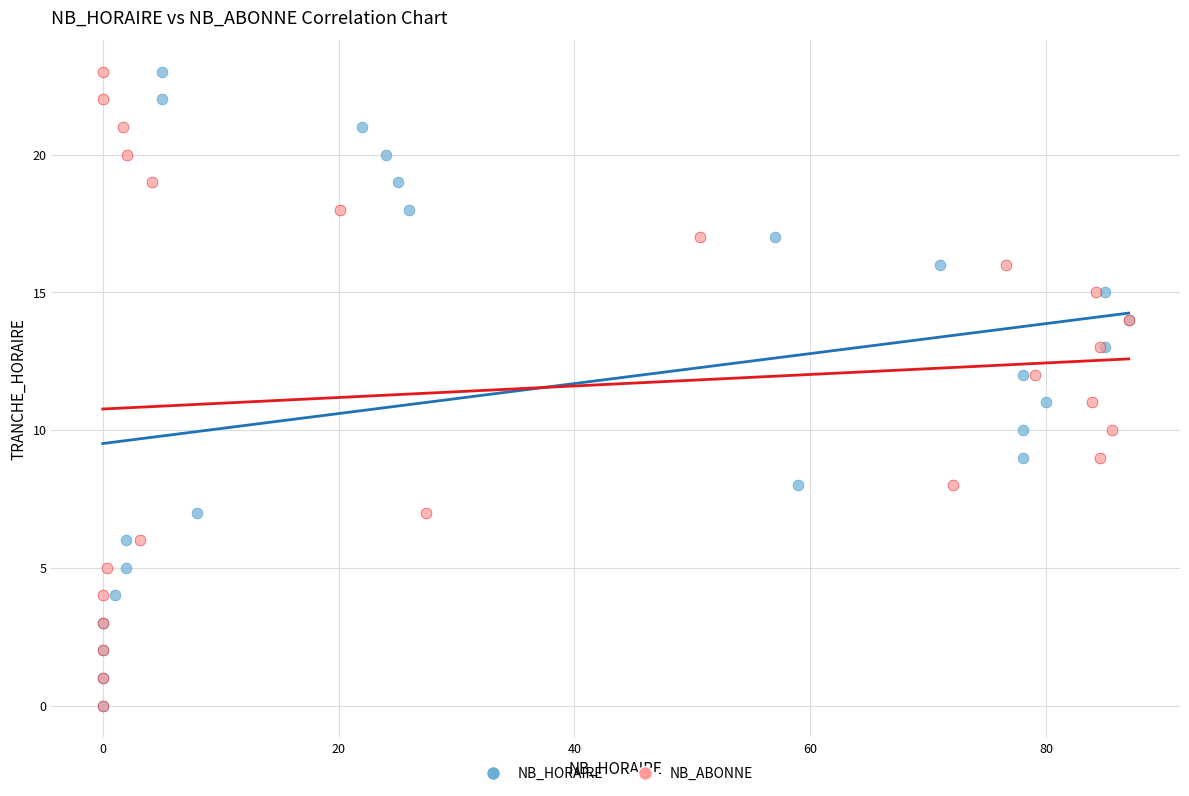

What are all the series names shown in the legend?

NB_HORAIRE, NB_ABONNE